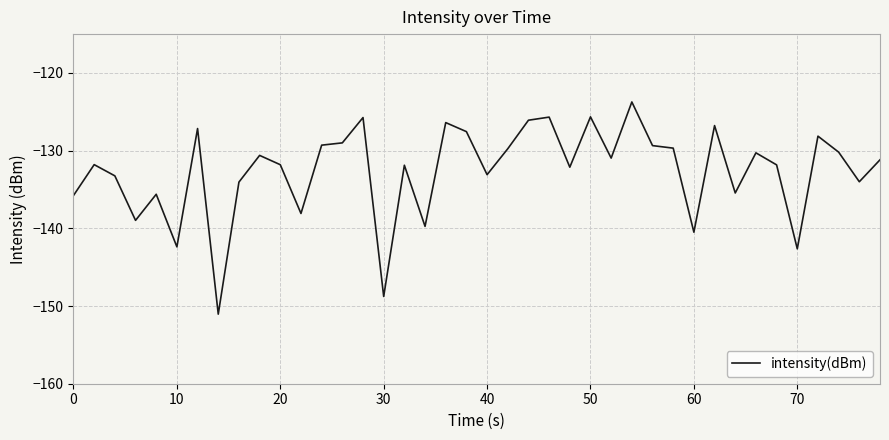

What is the difference between the maximum and minimum values?

27.3